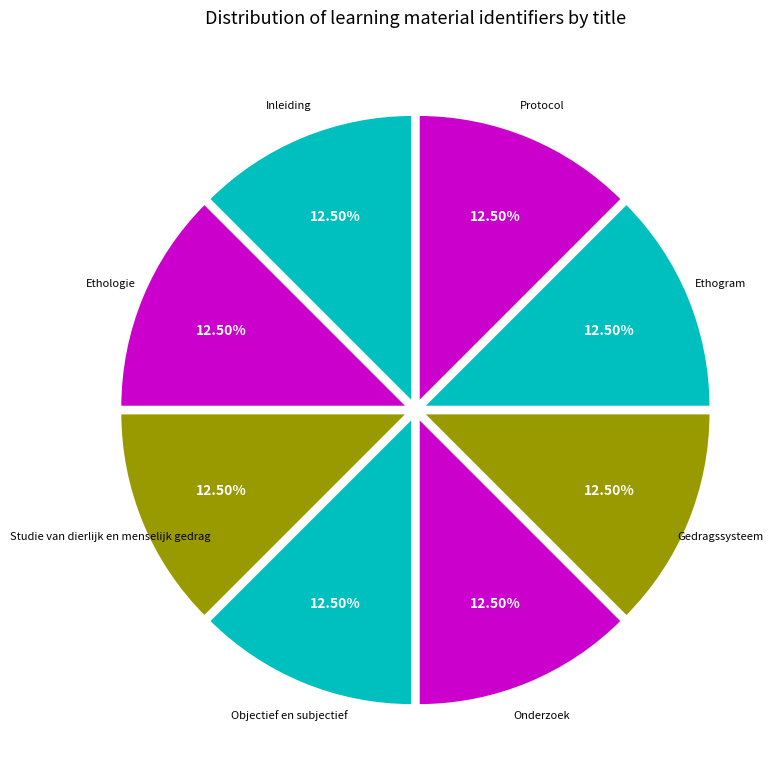

How many segments does this pie chart have?

8